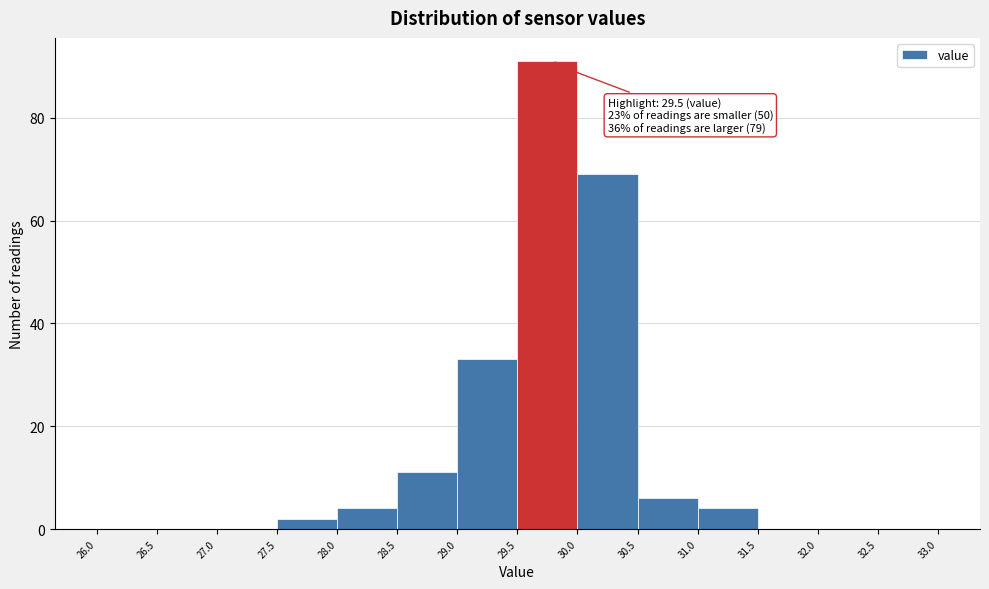

Which range on the x-axis has the tallest bar?

29.5 to 30.0